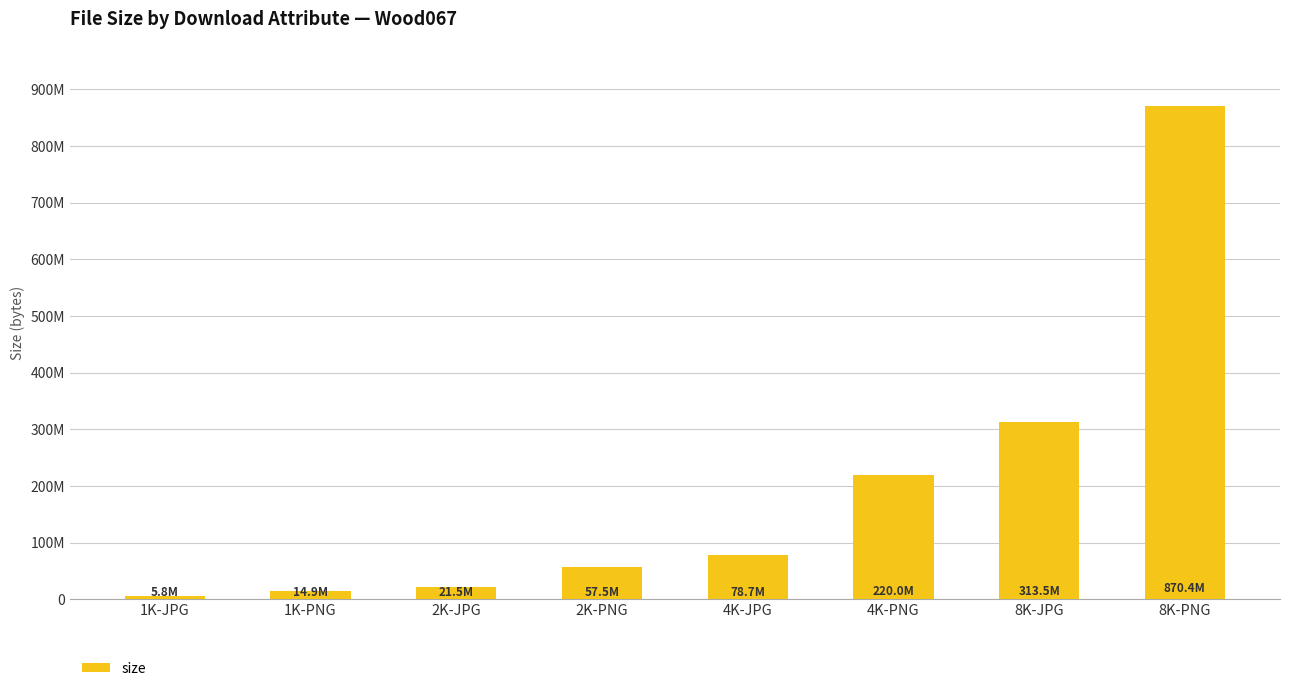

Does the chart contain any negative values?

No